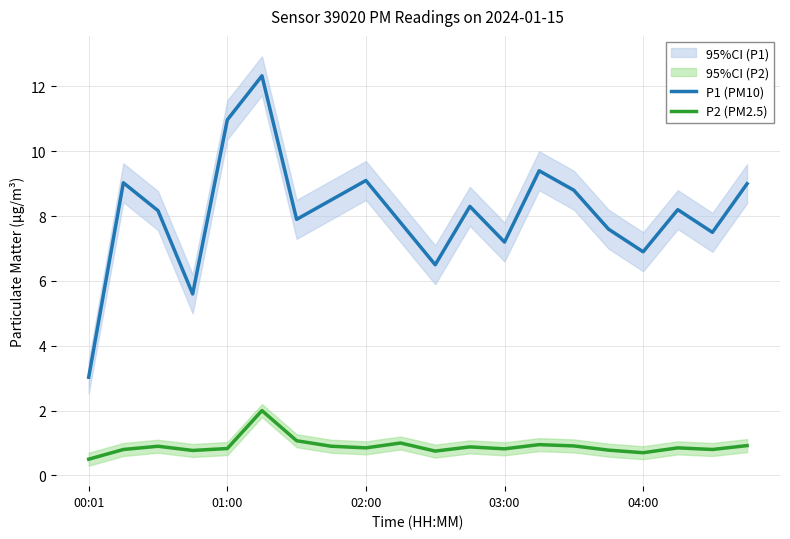

True or false: P1 (PM10) and P2 (PM2.5) cross at least once.

False